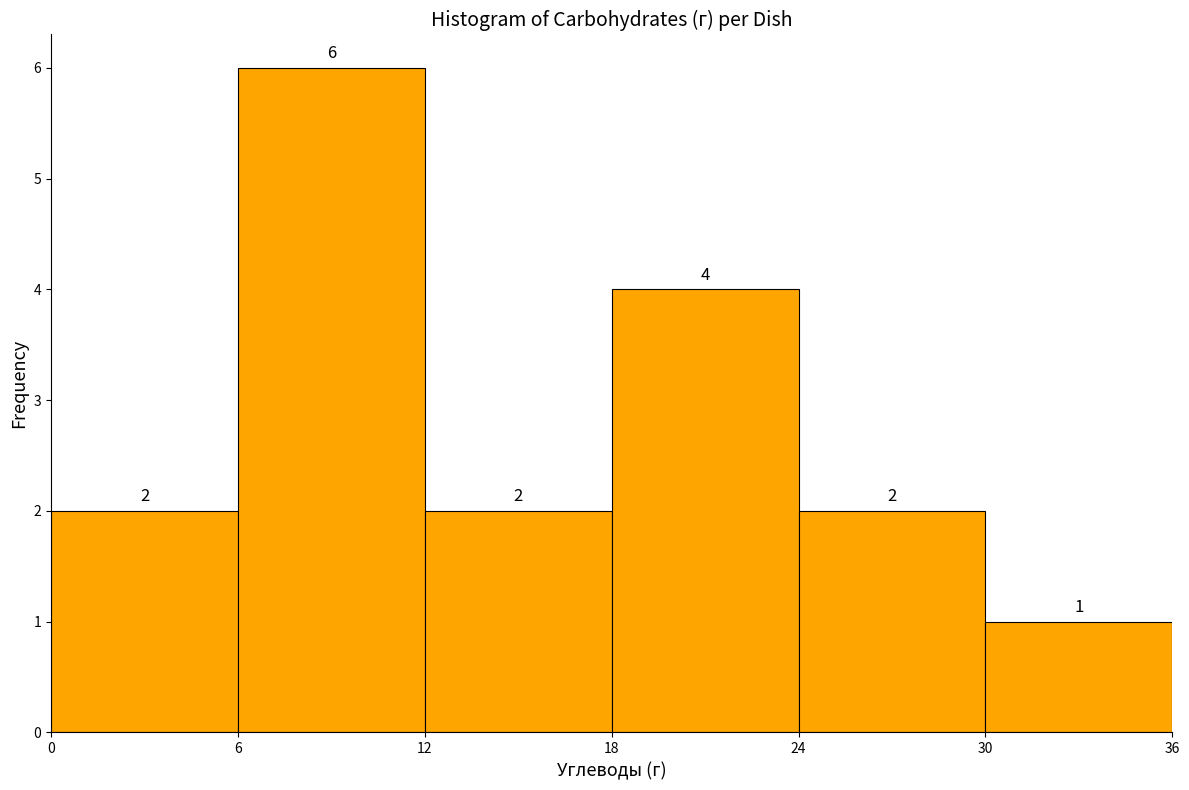

Reading left to right, transcribe this chart: for each bar, give the range it covers on the x-axis and its height.

0 to 6: 2
6 to 12: 6
12 to 18: 2
18 to 24: 4
24 to 30: 2
30 to 36: 1